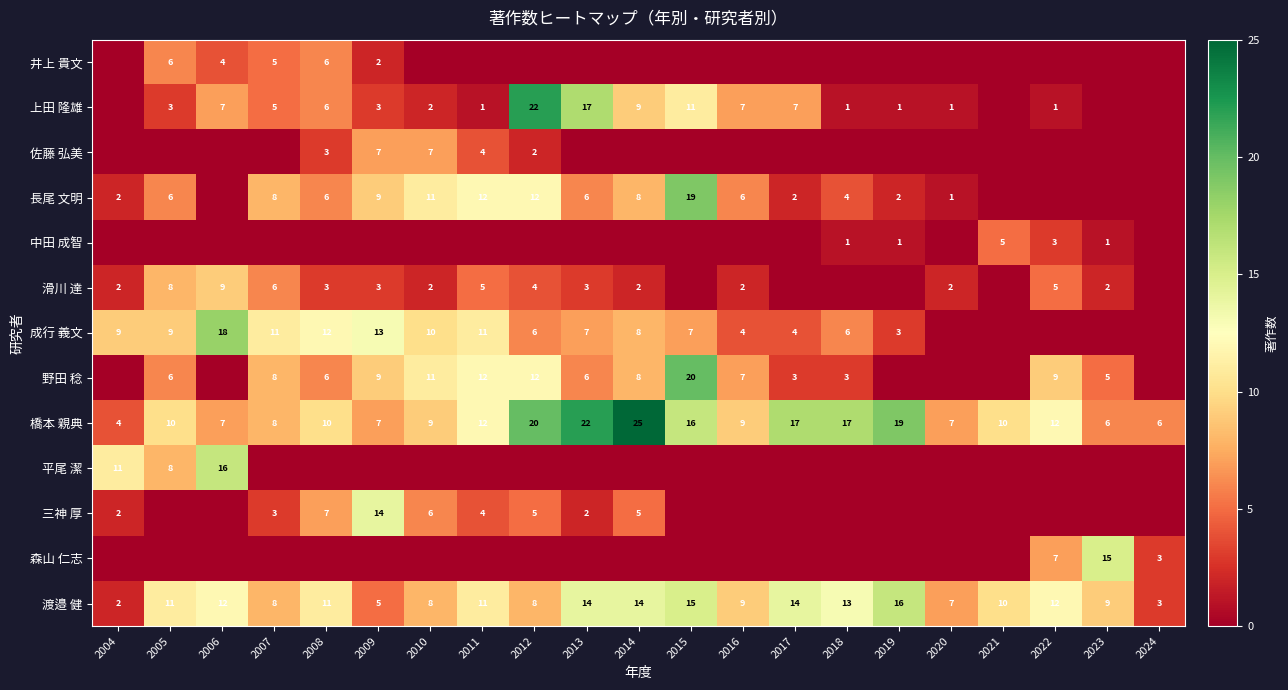

True or false: 橋本 親典 has a value of 4 at 2020.

False